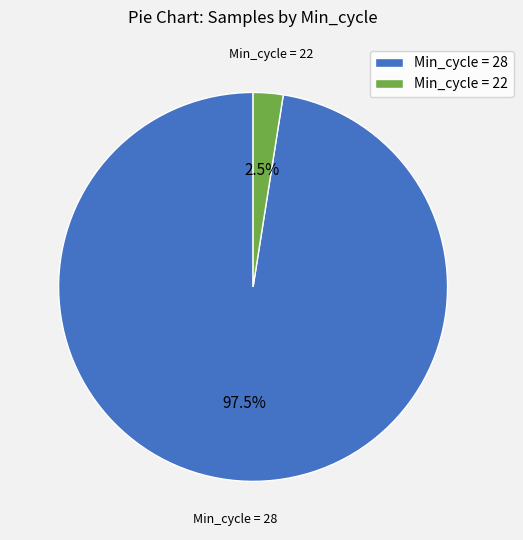

Which slice is the largest?

Min_cycle = 28